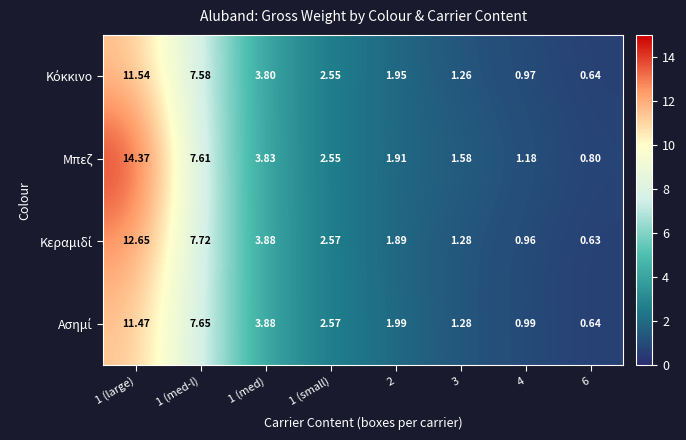

Which series has the widest spread of values?

Μπεζ